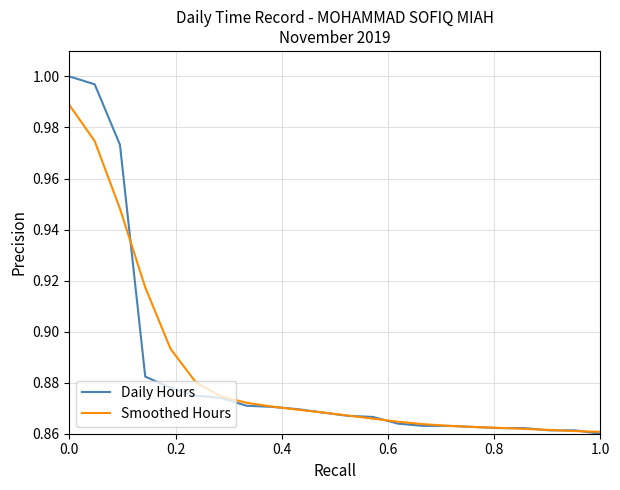

Which series has the largest range (max minus min)?

Daily Hours